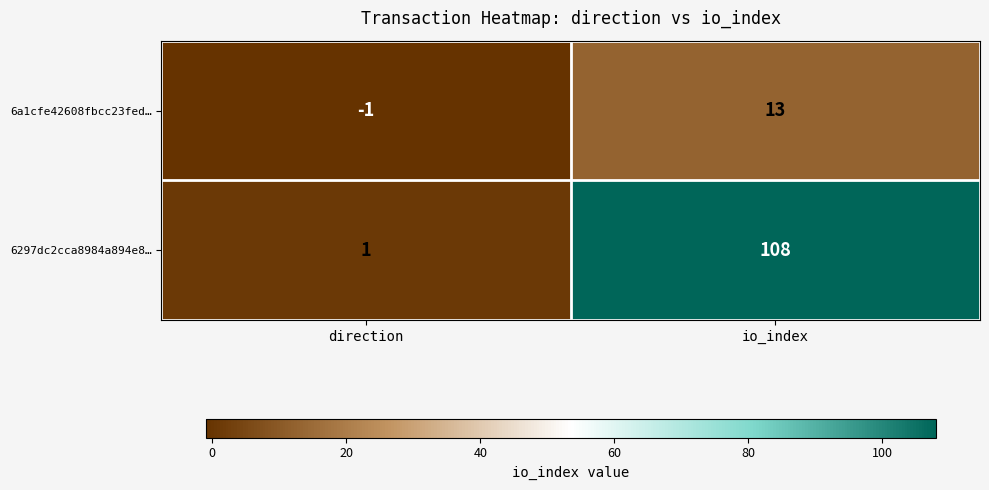

Reading left to right, list all the values displayed in this chart.

6a1cfe42608fbcc23fed…: direction=-1	io_index=13
6297dc2cca8984a894e8…: direction=1	io_index=108